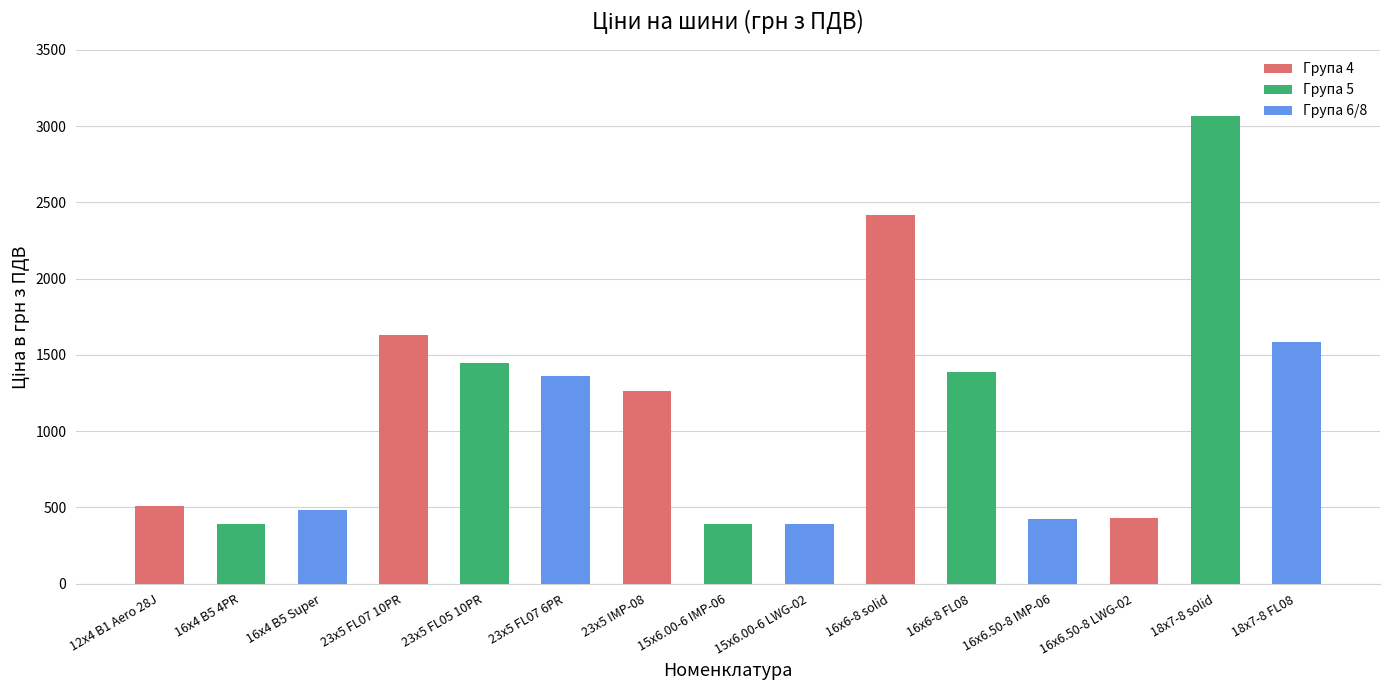

What is the average value?

1145